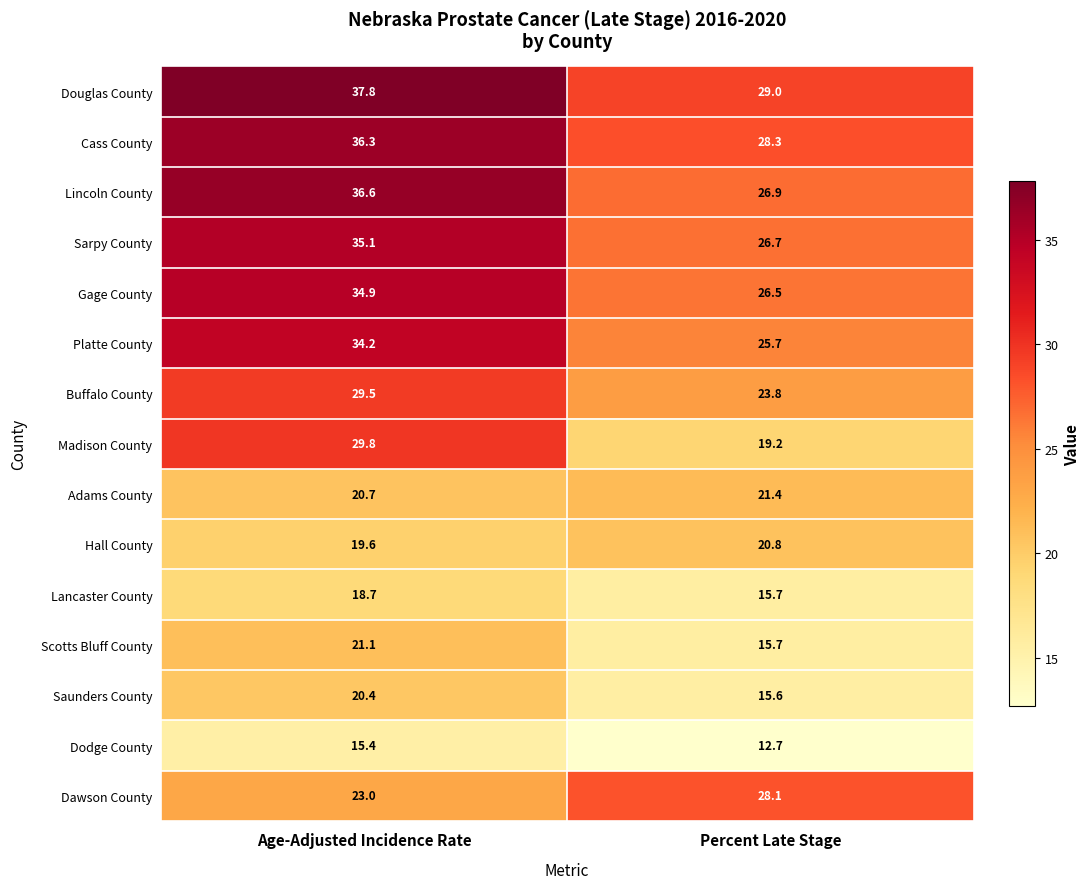

Is it true that Gage County equals 12.2 at Age-Adjusted Incidence Rate?

False